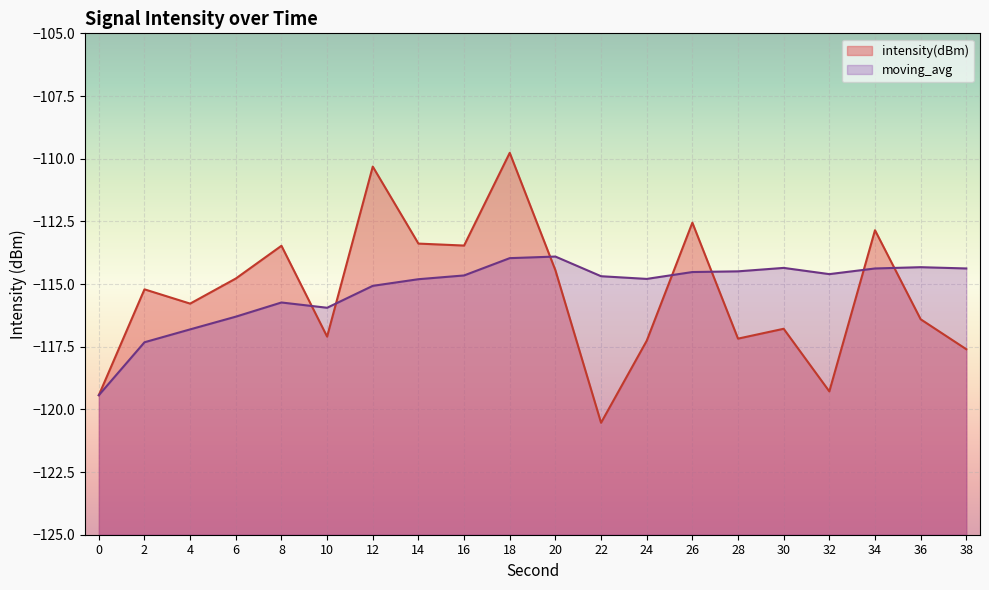

List the labels in order of intensity(dBm) value, largest first.

18, 12, 26, 34, 14, 16, 8, 20, 6, 2, 4, 36, 30, 10, 28, 24, 38, 32, 0, 22